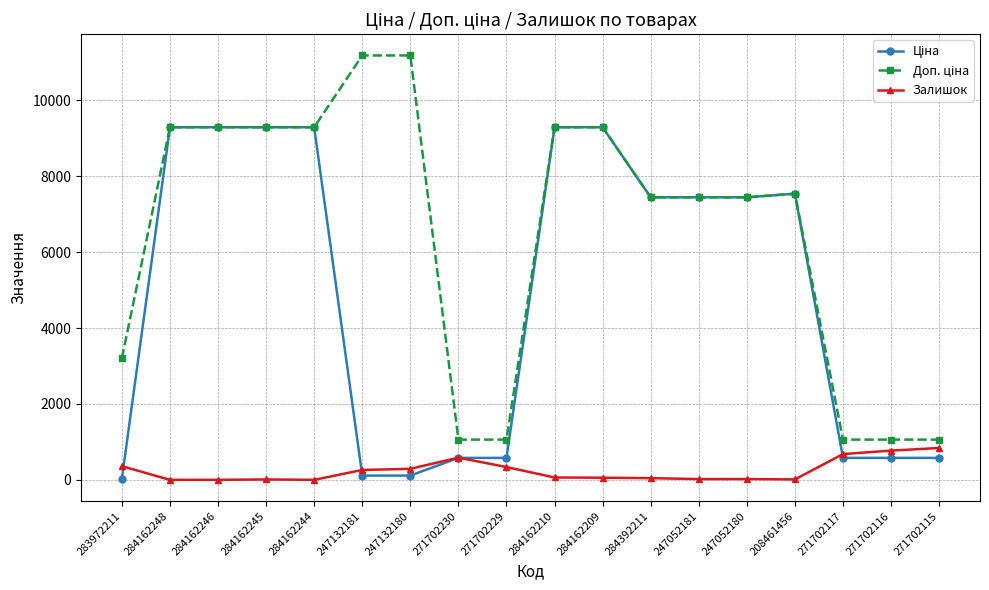

What is the maximum value shown in the chart?

11182.0